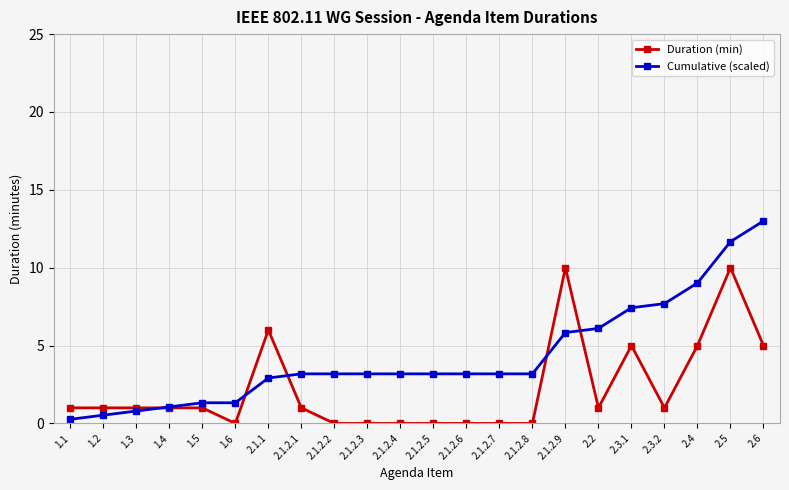

Count the number of data series in this chart.

2